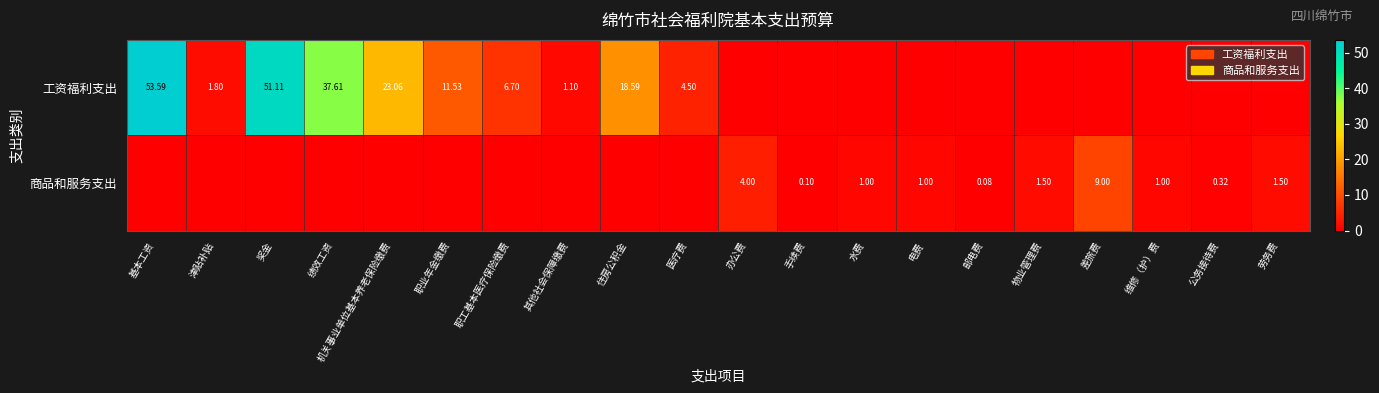

True or false: 商品和服务支出 has a value of 0.0 at 职业年金缴费.

True